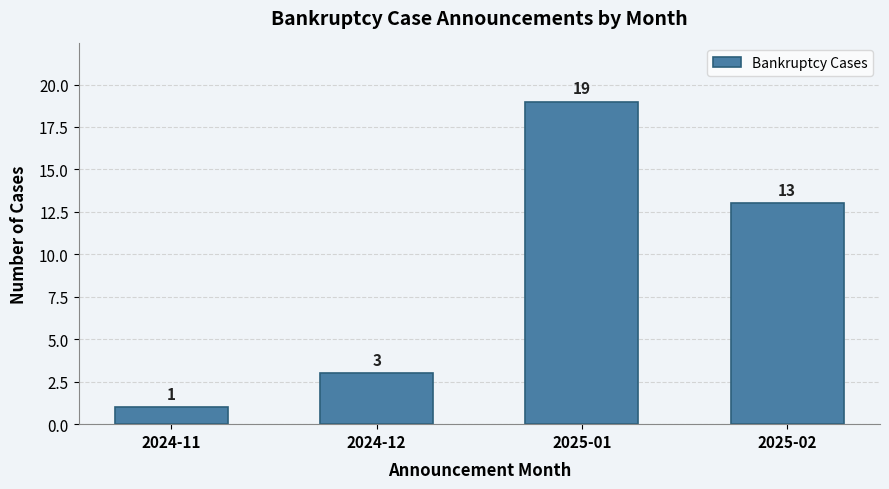

Reading right to left, transcribe all the data shown in this chart.

13	19	3	1